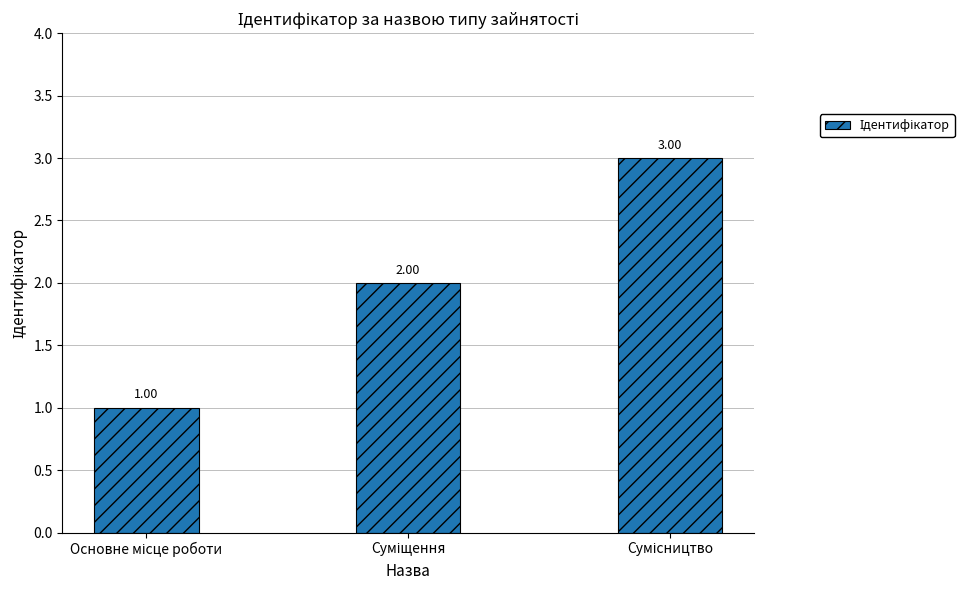

Does the chart contain any negative values?

No